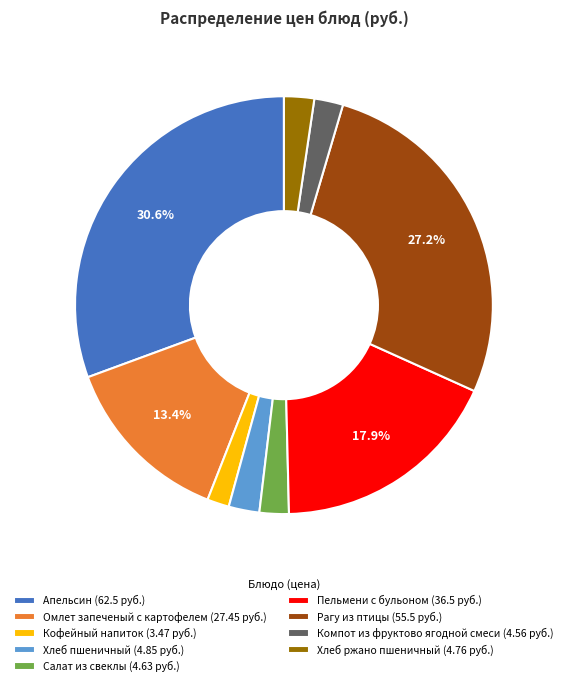

Which has a higher value, Кофейный напиток or Салат из свеклы?

Салат из свеклы